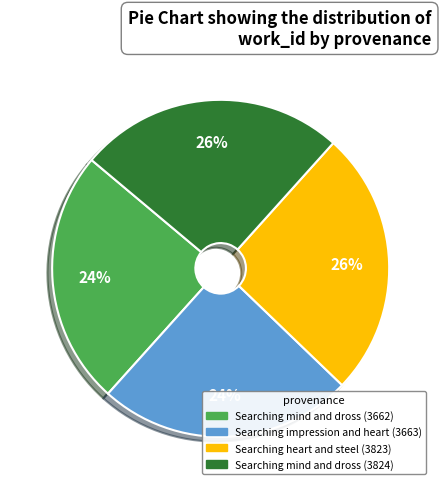

Is it true that Searching mind and dross (3662) is 24% of the pie?

True